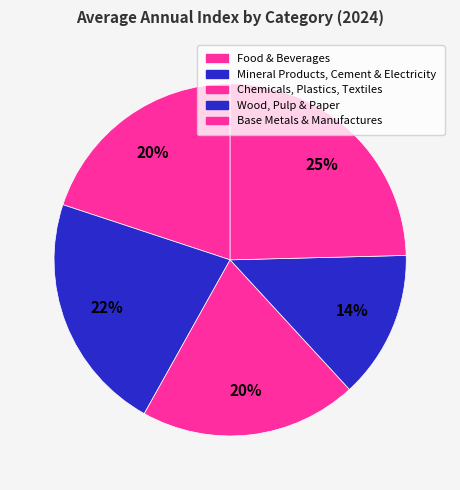

How many slices are in this pie chart?

5